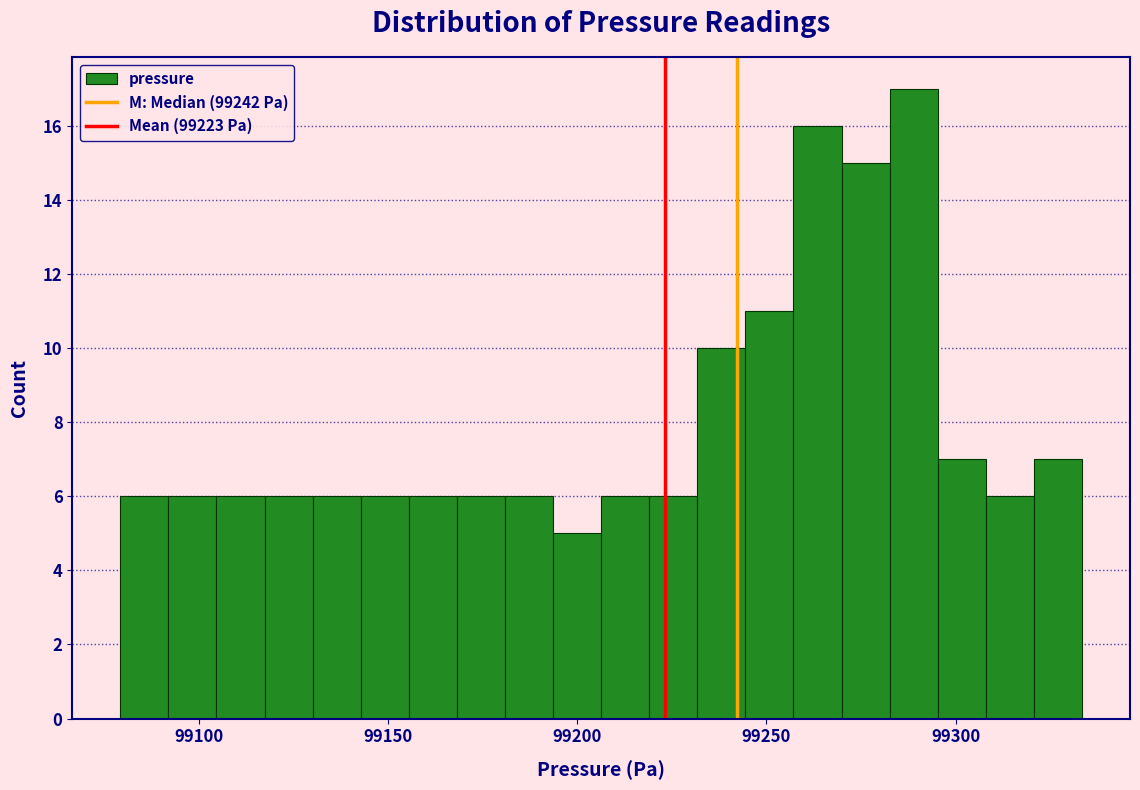

Read against the x-axis, roughly where is the centre of the tallest bar?

99290